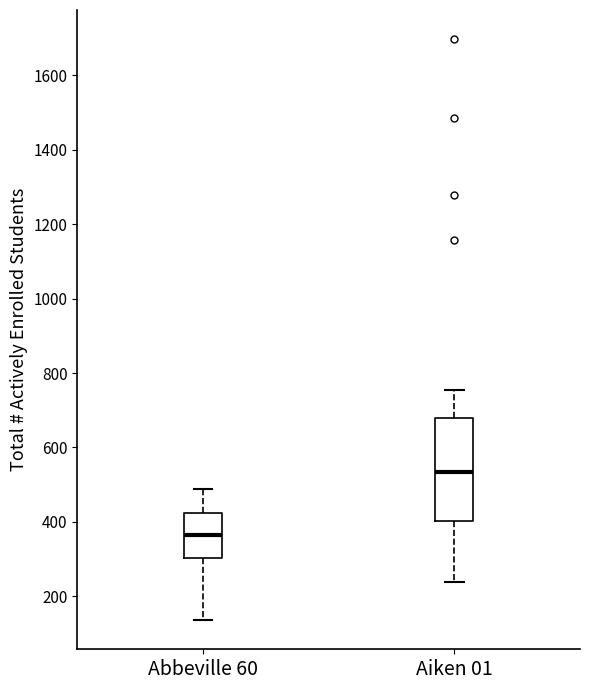

Which box has the highest median line?

Aiken 01